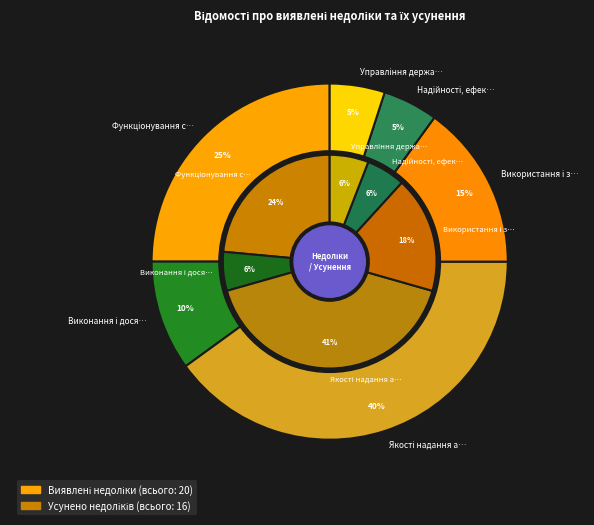

Which slice is the largest?

Якості надання адміністративних послуг